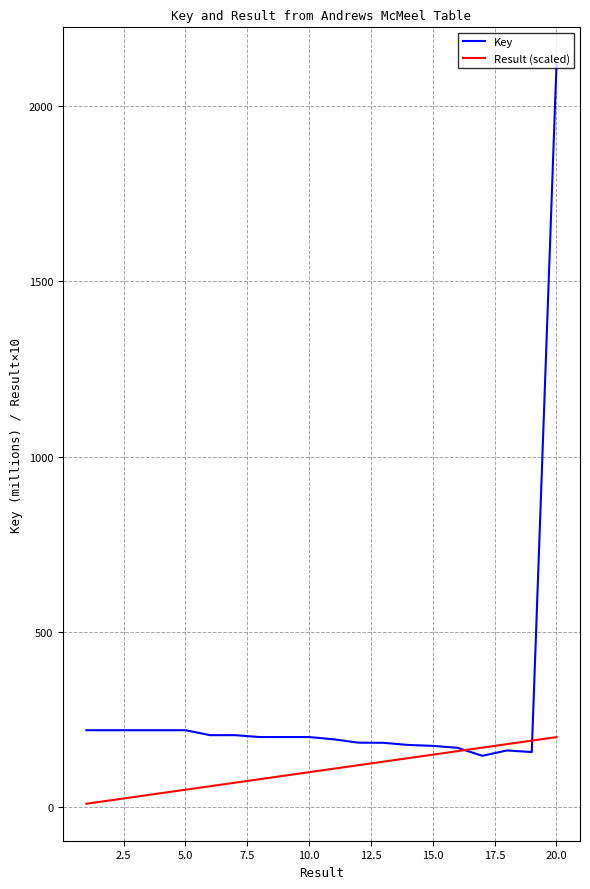

Which series has the largest range (max minus min)?

Key